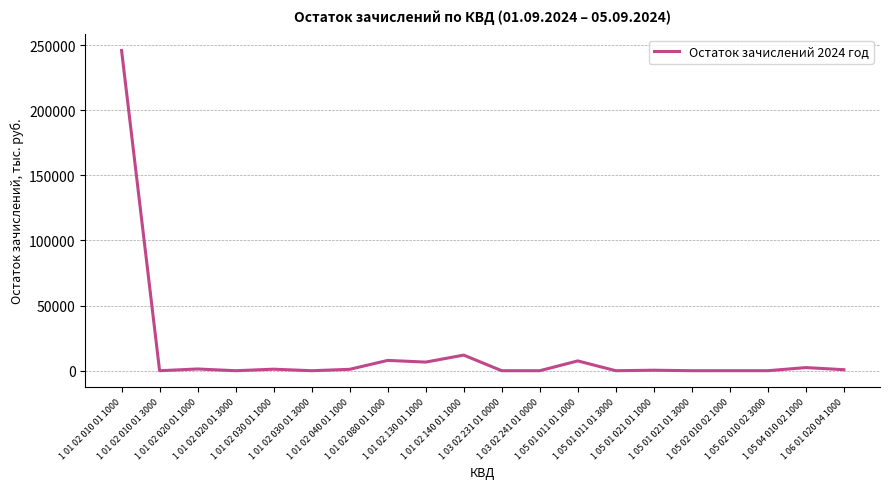

How many series are shown in this chart?

1